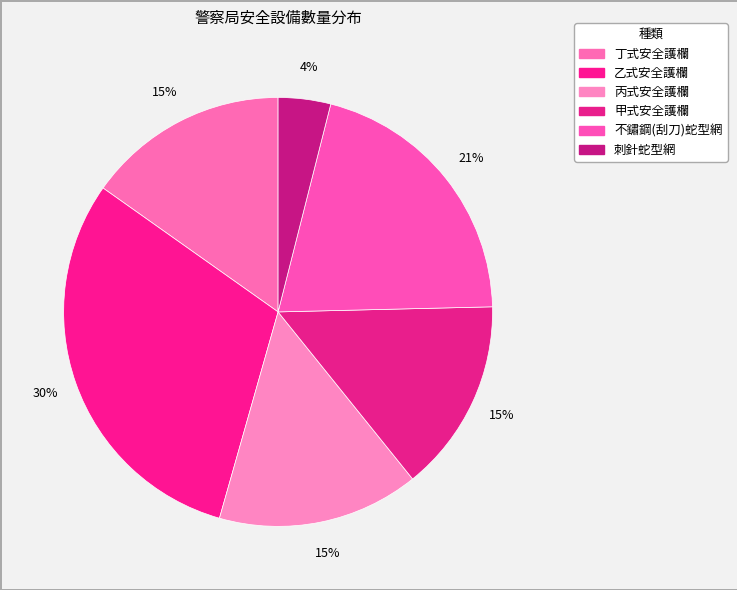

The 乙式安全護欄 slice represents 25% of the pie. True or false?

False